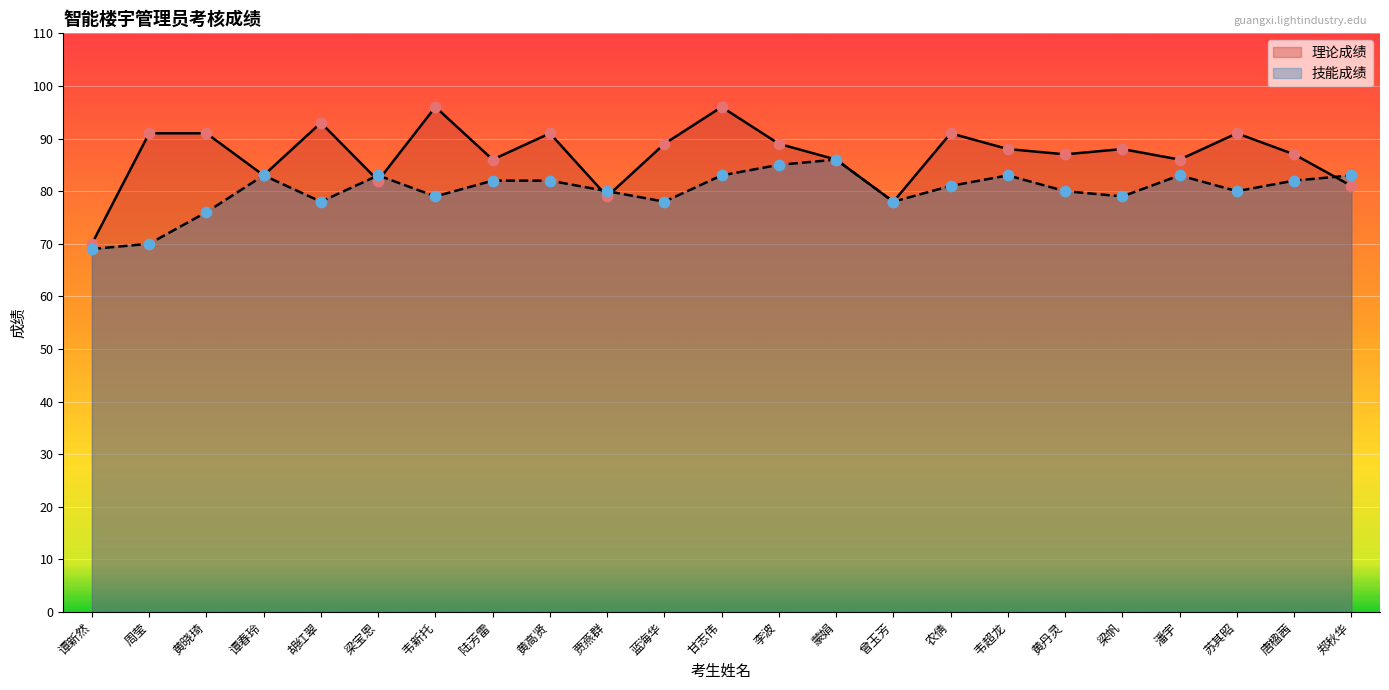

At how many categories does at least one series exceed 80?

20